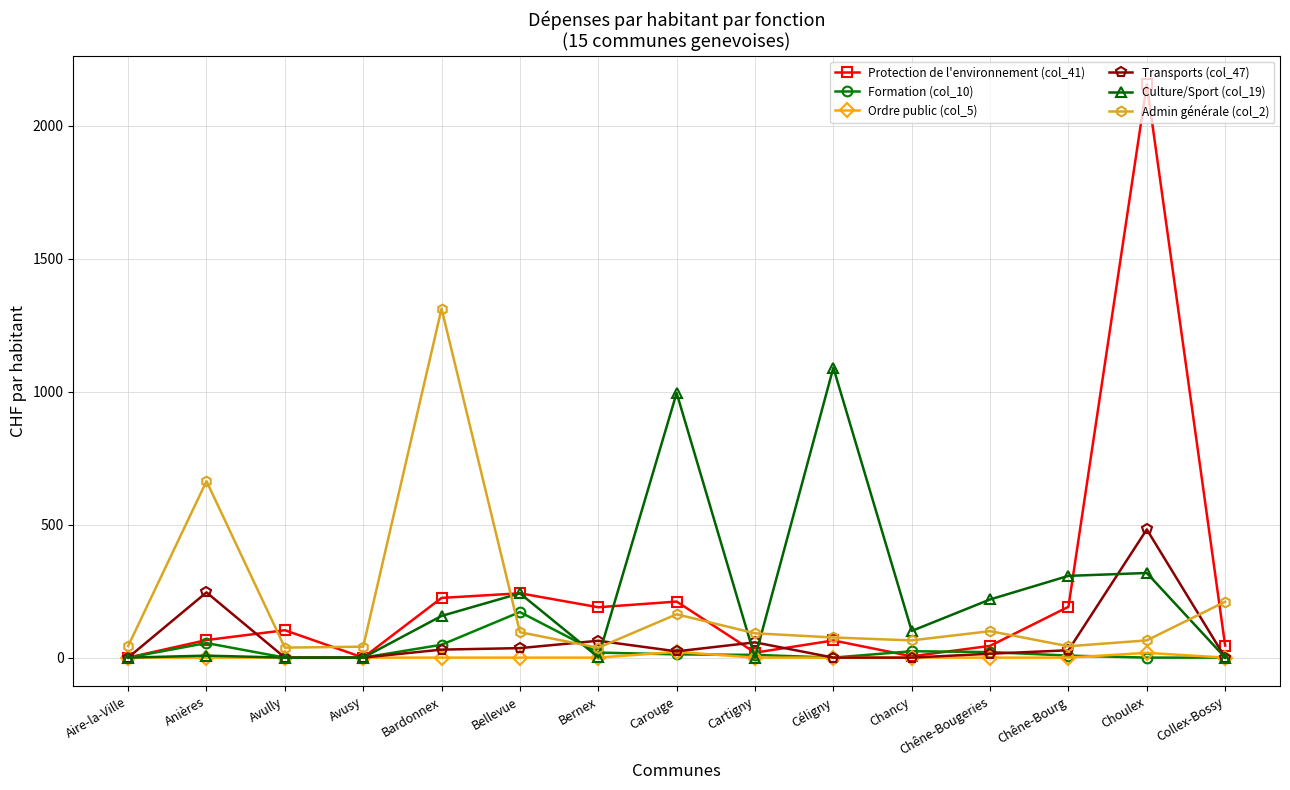

How many data points in Protection de l'environnement (col_41) are above 65?

8